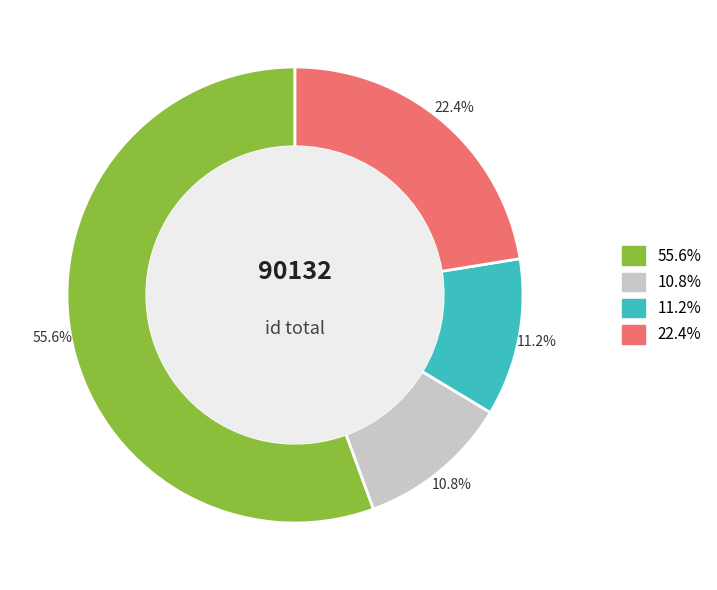

Is there a majority slice in this chart?

Yes